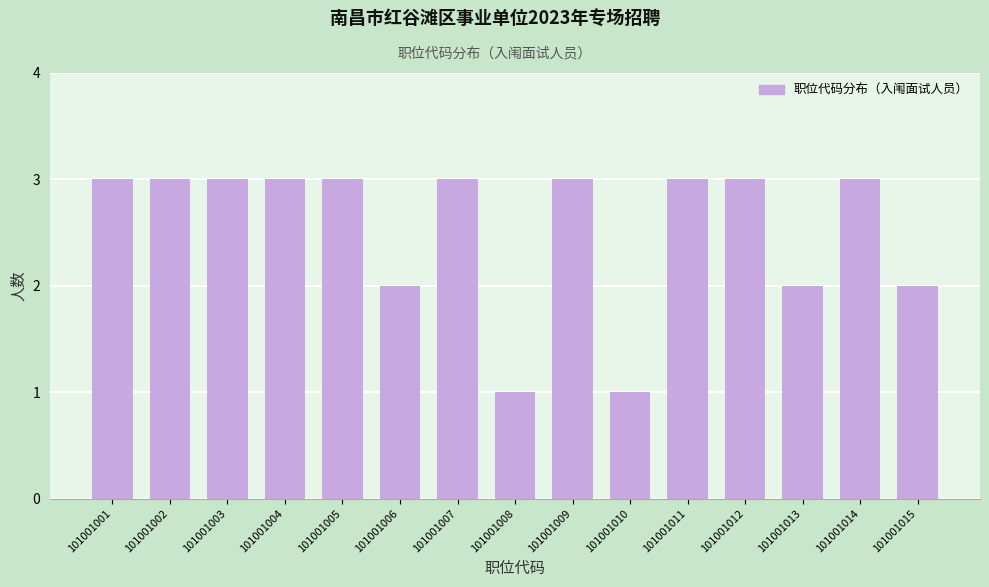

Reading left to right, extract all data points from this chart.

101001001=3	101001002=3	101001003=3	101001004=3	101001005=3	101001006=2	101001007=3	101001008=1	101001009=3	101001010=1	101001011=3	101001012=3	101001013=2	101001014=3	101001015=2